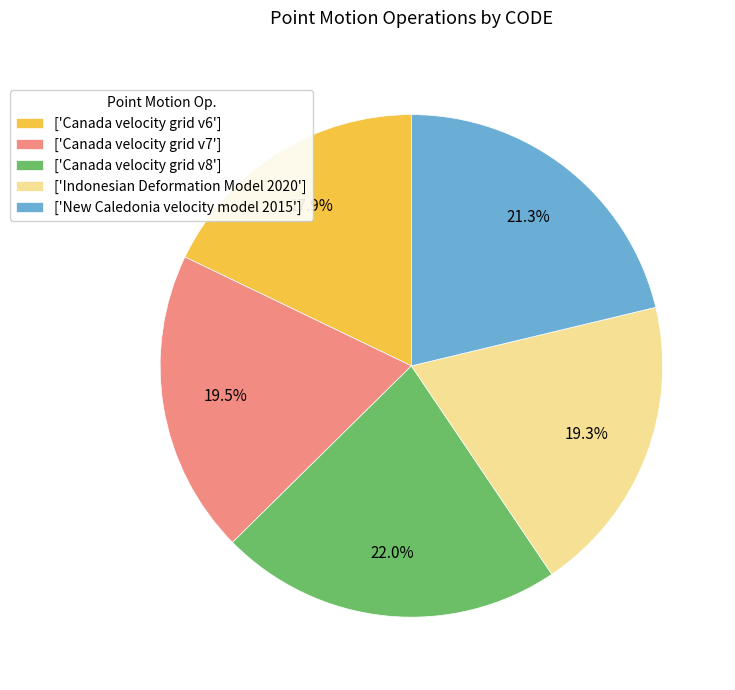

Which slice is the largest?

['Canada velocity grid v8']